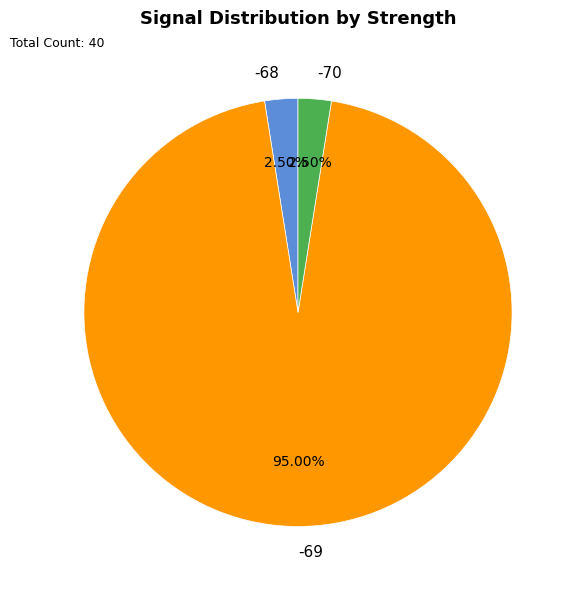

Is there a majority slice in this chart?

Yes